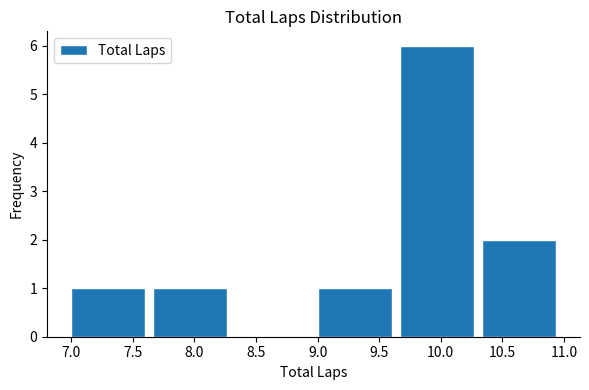

Reading left to right, list every bar in this chart as the range it spans on the x-axis followed by its height. Neither the bar edges nor the heights are printed on the chart, so give them approximately, as read against the axes.

7.00 to 7.65: 1
7.65 to 8.35: 1
8.35 to 9.00: 0
9.00 to 9.65: 1
9.65 to 10.35: 6
10.35 to 11.00: 2